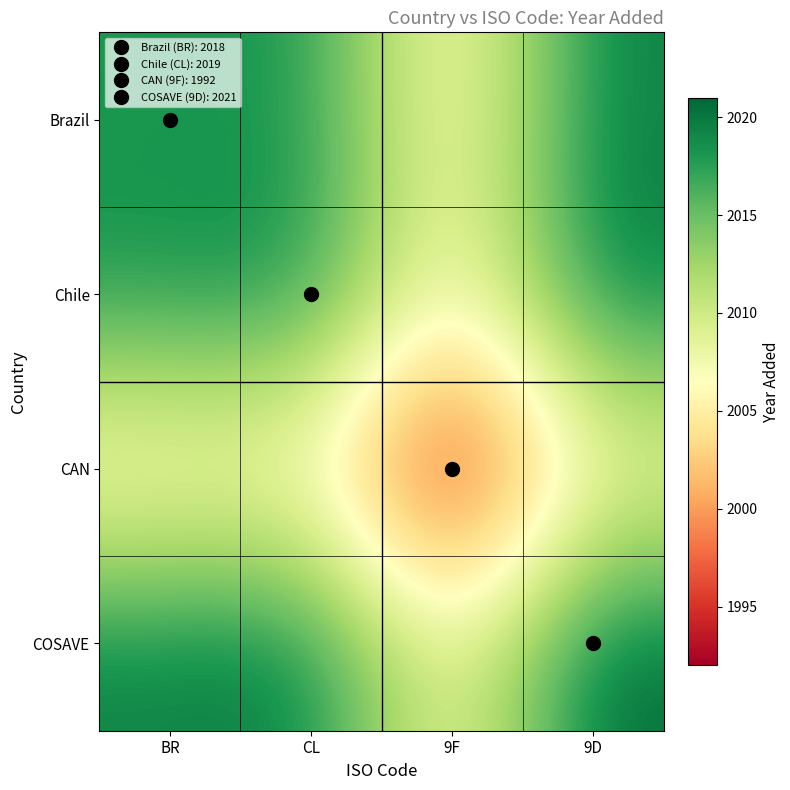

What is the total value across all series at 9F?

8009.0